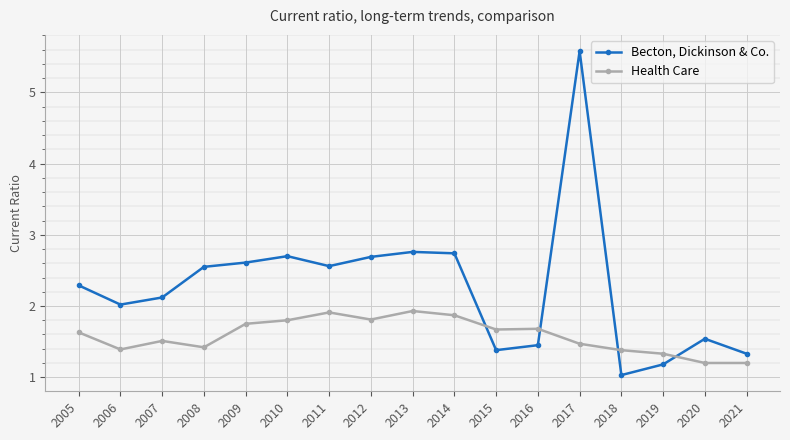

The Health Care series shows 1.0 at 2014. True or false?

False